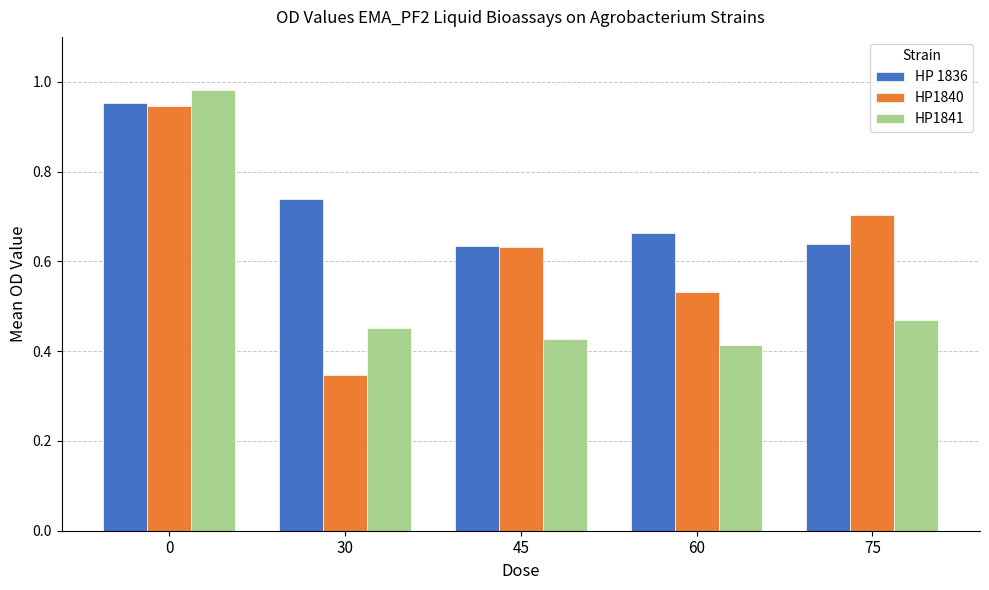

Which series has the largest range (max minus min)?

HP1840